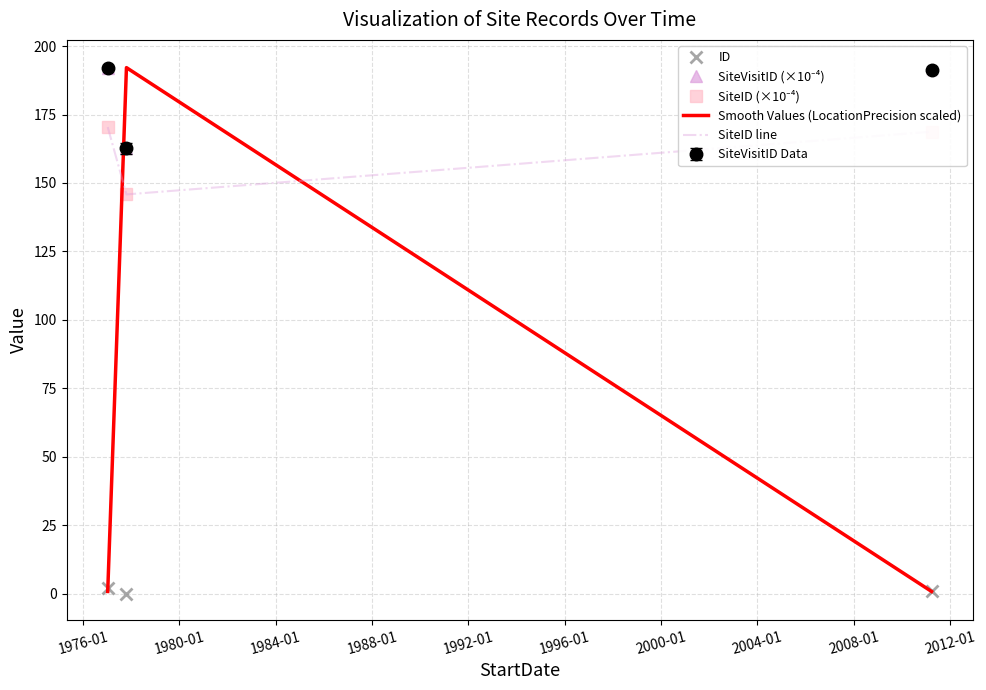

What is the average value of the SiteID (×10⁻⁴) series?

161.7